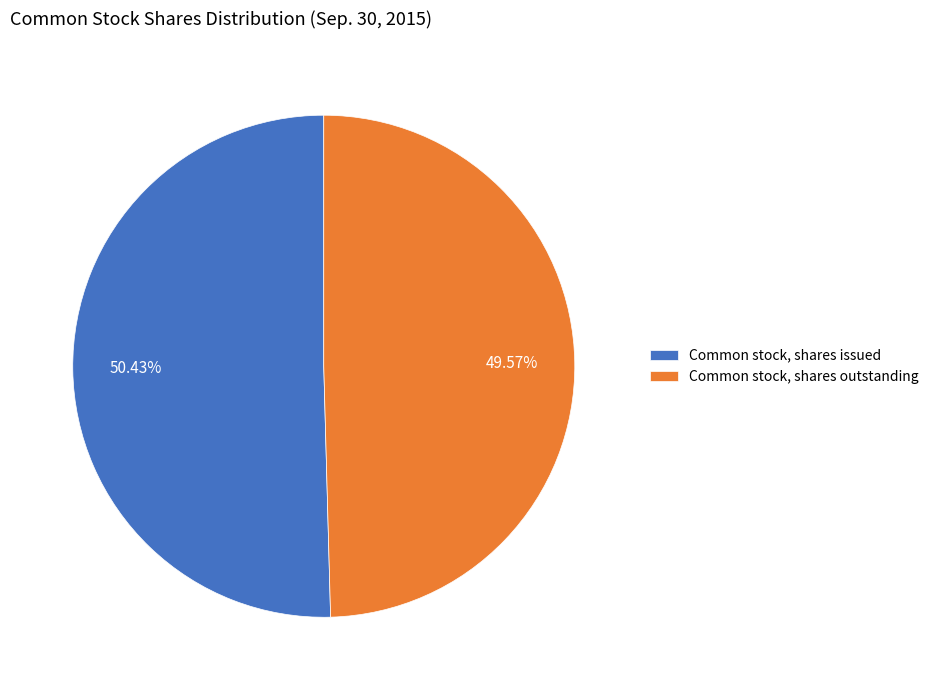

Which has a higher value, Common stock, shares issued or Common stock, shares outstanding?

Common stock, shares issued